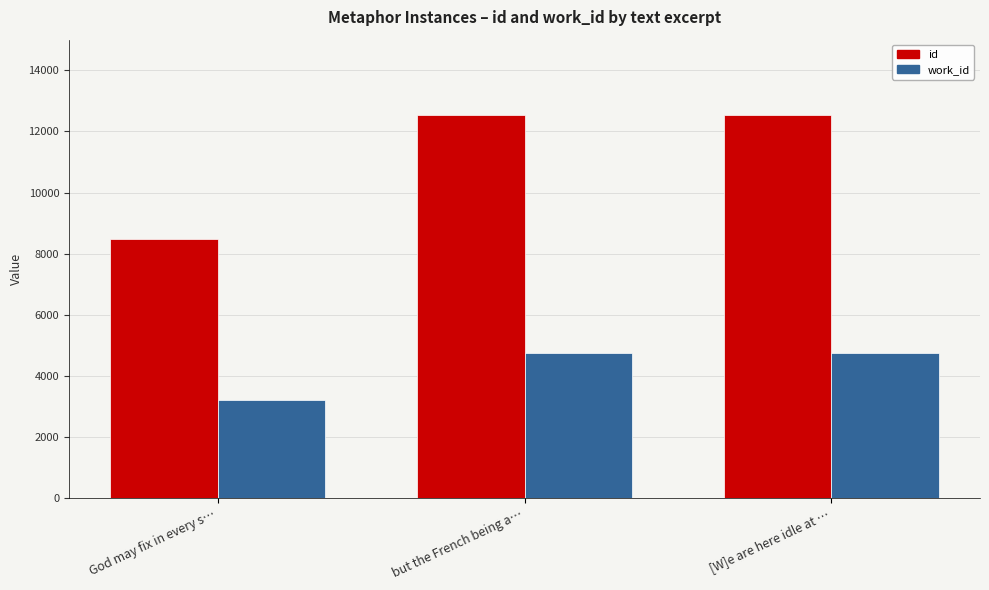

List the series in order of their peak value, highest first.

id, work_id